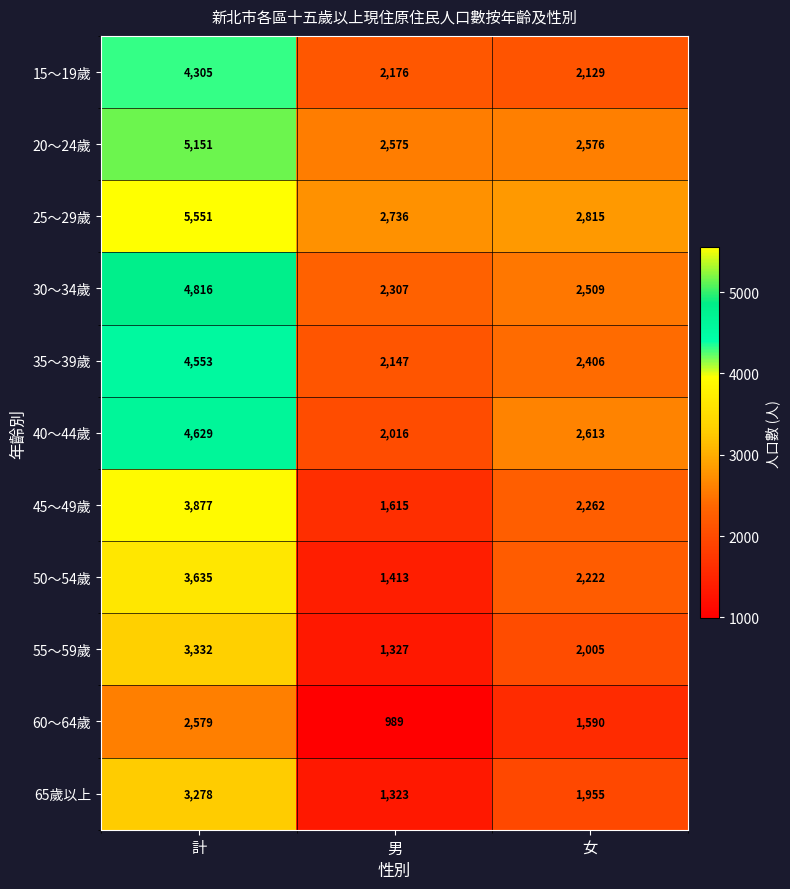

Rank the series by their maximum value, from highest to lowest.

25～29歲, 20～24歲, 30～34歲, 40～44歲, 35～39歲, 15～19歲, 45～49歲, 50～54歲, 55～59歲, 65歲以上, 60～64歲